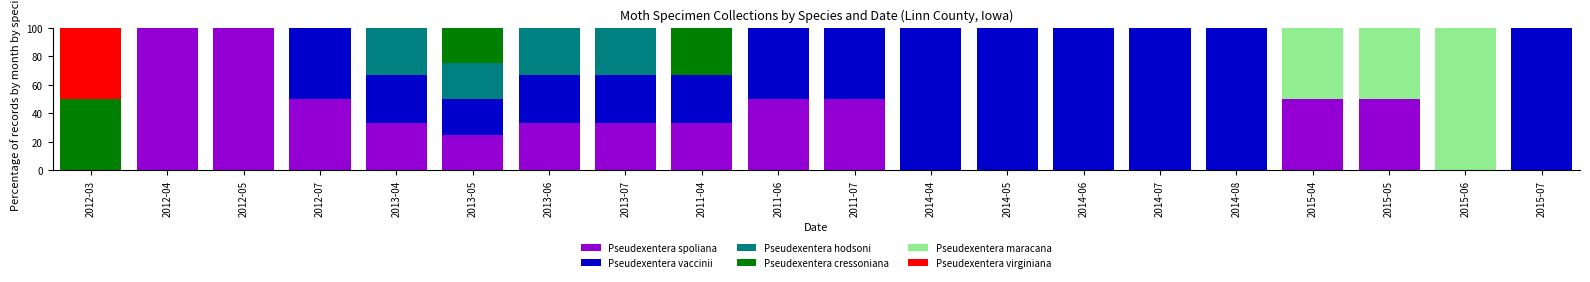

What is the total value across all series at 2015-05?

100.0